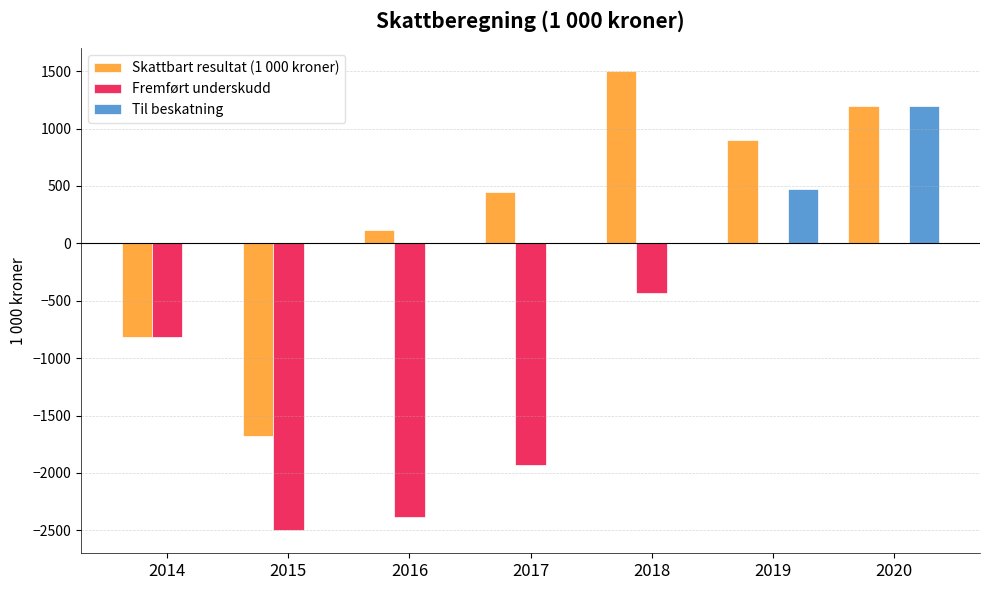

Is it true that Fremført underskudd equals 0 at 2019?

True